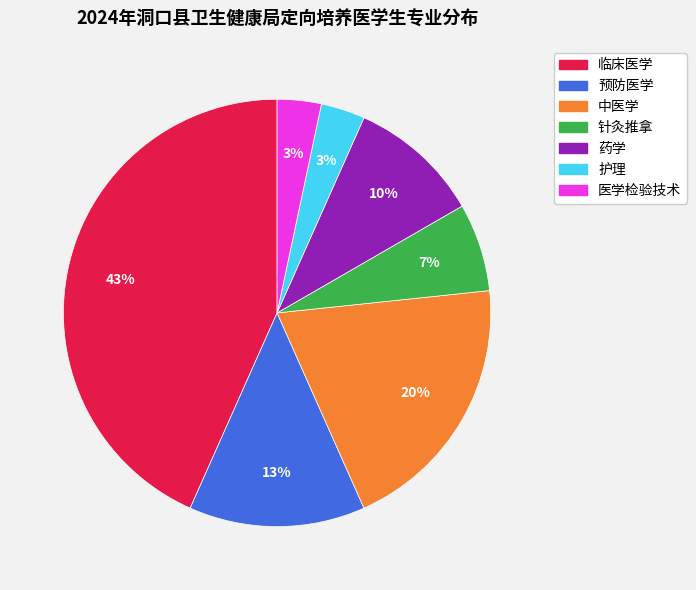

To the nearest percent, what is the combined percentage of 护理 and 针灸推拿?

10%